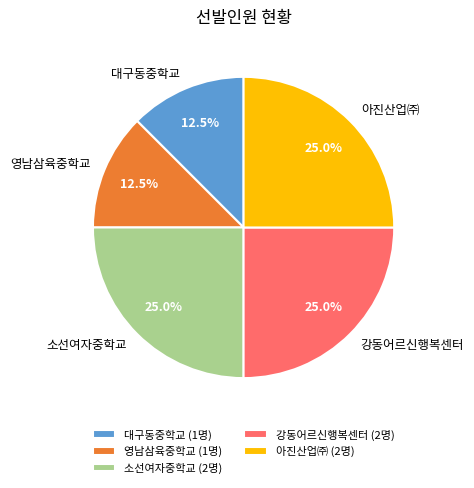

Does 아진산업㈜ represent more than half of the total?

No